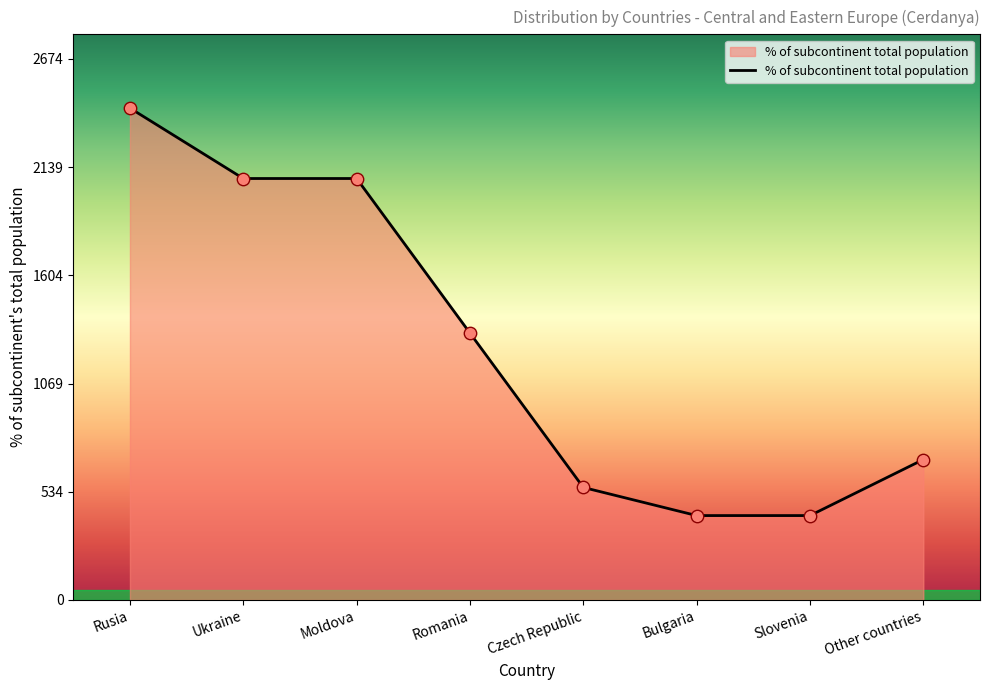

Which has a higher value, Romania or Rusia?

Rusia